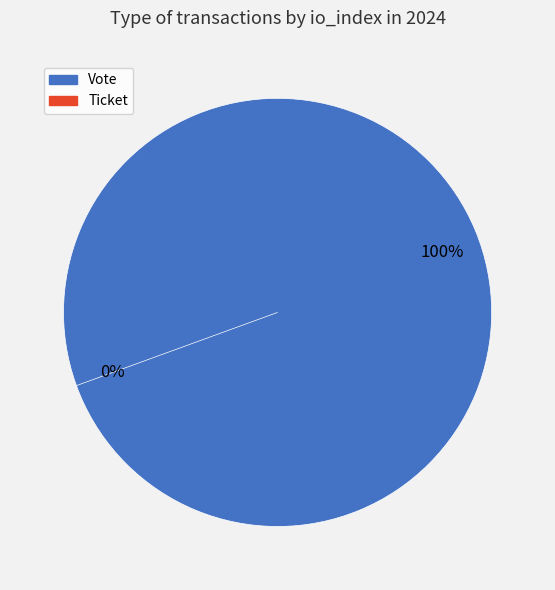

Count the number of slices in the pie.

2